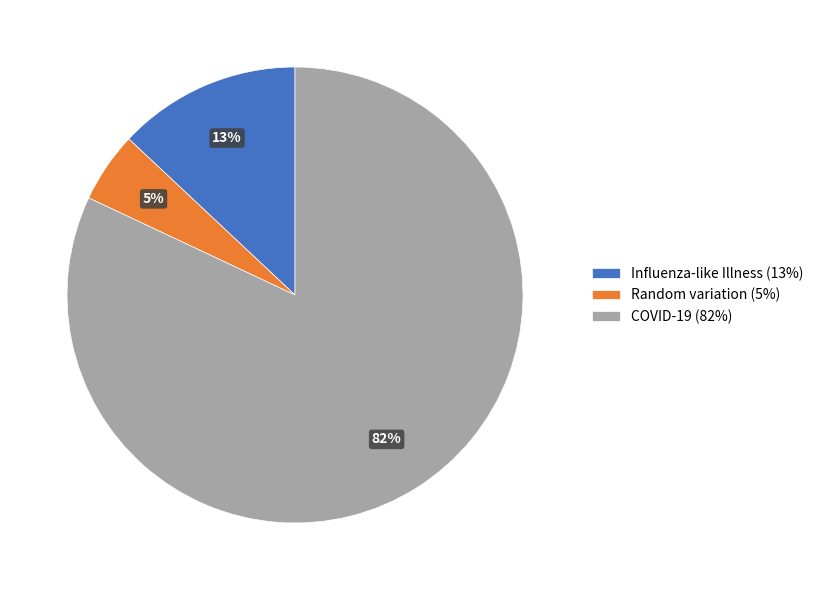

To the nearest percent, what is the difference between the largest and smallest slice percentages?

77%